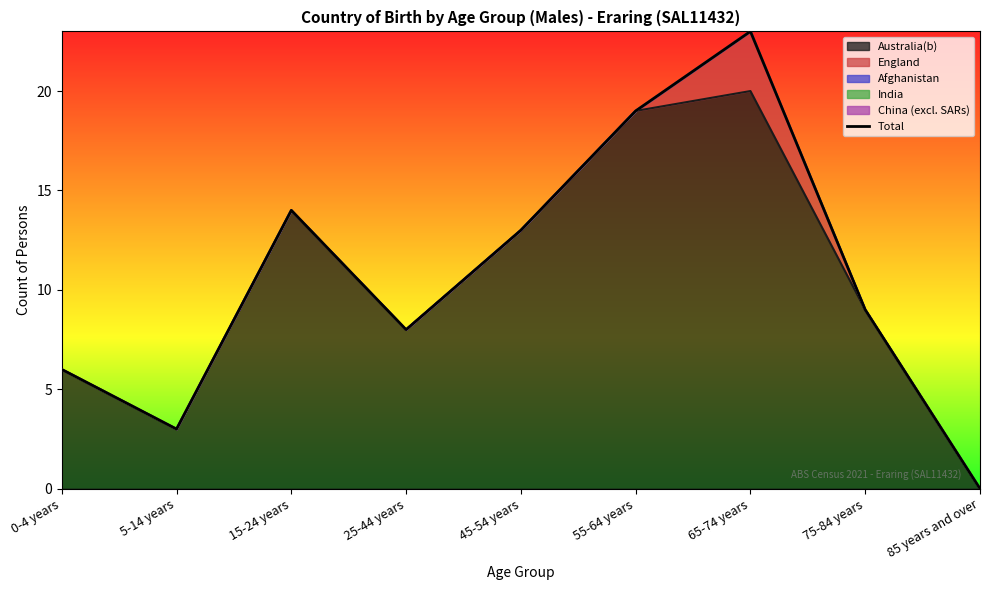

What is the label of the 8th point from the left?

75-84 years